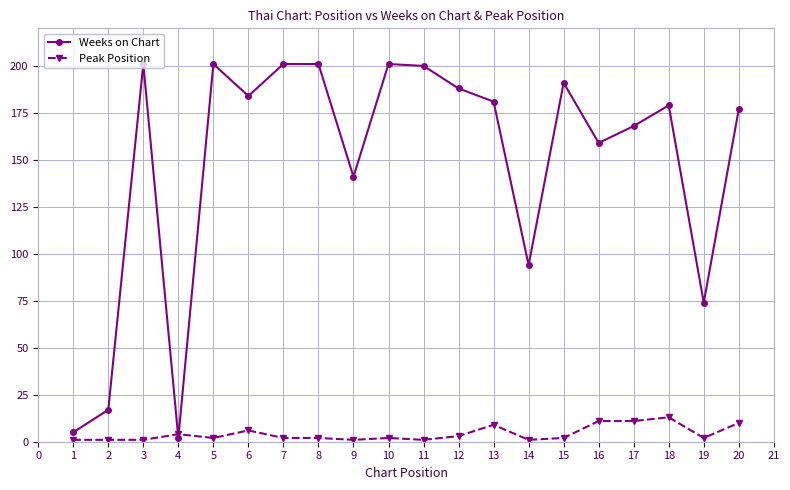

Reading left to right, list all the values displayed in this chart.

Weeks on Chart: 5	17	201	2	201	184	201	201	141	201	200	188	181	94	191	159	168	179	74	177
Peak Position: 1	1	1	4	2	6	2	2	1	2	1	3	9	1	2	11	11	13	2	10